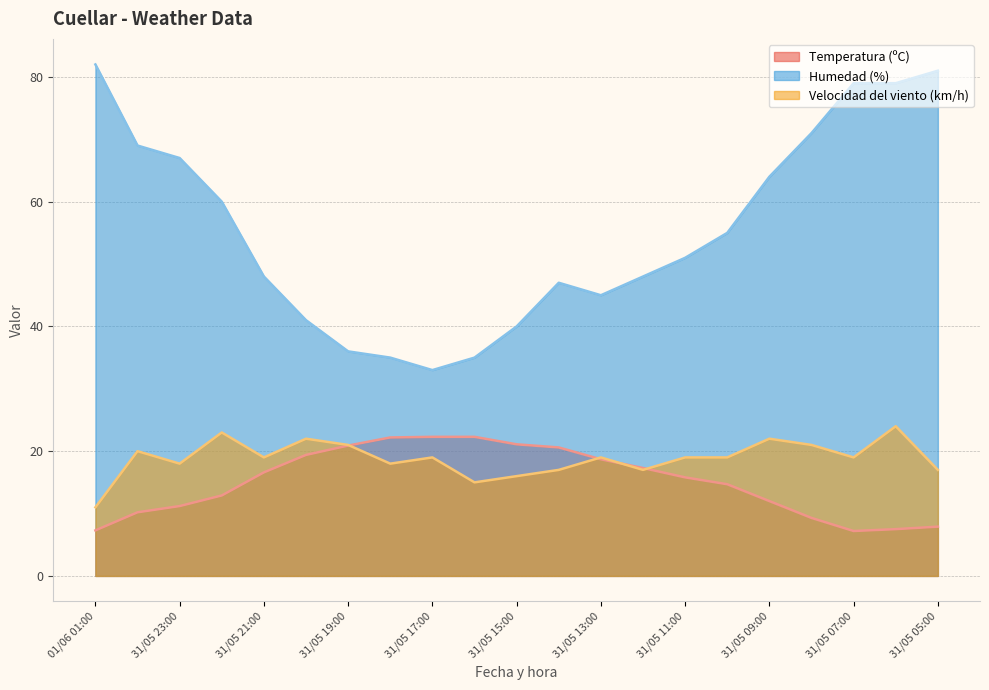

Reading right to left, what are all the values shown in this chart?

Temperatura (ºC): 31/05 05:00=7.9	31/05 06:00=7.5	31/05 07:00=7.2	31/05 08:00=9.3	31/05 09:00=12.0	31/05 10:00=14.7	31/05 11:00=15.8	31/05 12:00=17.3	31/05 13:00=18.7	31/05 14:00=20.6	31/05 15:00=21.1	31/05 16:00=22.3	31/05 17:00=22.3	31/05 18:00=22.2	31/05 19:00=20.9	31/05 20:00=19.4	31/05 21:00=16.6	31/05 22:00=12.9	31/05 23:00=11.2	01/06 00:00=10.2	01/06 01:00=7.3
Humedad (%): 31/05 05:00=81.0	31/05 06:00=79.0	31/05 07:00=79.0	31/05 08:00=71.0	31/05 09:00=64.0	31/05 10:00=55.0	31/05 11:00=51.0	31/05 12:00=48.0	31/05 13:00=45.0	31/05 14:00=47.0	31/05 15:00=40.0	31/05 16:00=35.0	31/05 17:00=33.0	31/05 18:00=35.0	31/05 19:00=36.0	31/05 20:00=41.0	31/05 21:00=48.0	31/05 22:00=60.0	31/05 23:00=67.0	01/06 00:00=69.0	01/06 01:00=82.0
Velocidad del viento (km/h): 31/05 05:00=17.0	31/05 06:00=24.0	31/05 07:00=19.0	31/05 08:00=21.0	31/05 09:00=22.0	31/05 10:00=19.0	31/05 11:00=19.0	31/05 12:00=17.0	31/05 13:00=19.0	31/05 14:00=17.0	31/05 15:00=16.0	31/05 16:00=15.0	31/05 17:00=19.0	31/05 18:00=18.0	31/05 19:00=21.0	31/05 20:00=22.0	31/05 21:00=19.0	31/05 22:00=23.0	31/05 23:00=18.0	01/06 00:00=20.0	01/06 01:00=11.0